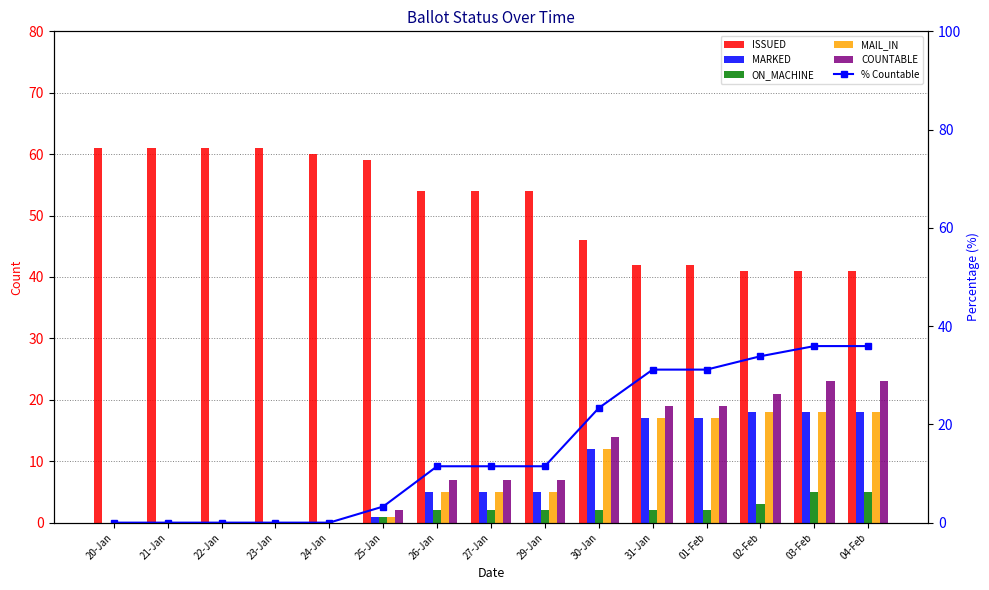

At which label does COUNTABLE first exceed 7?

30-Jan